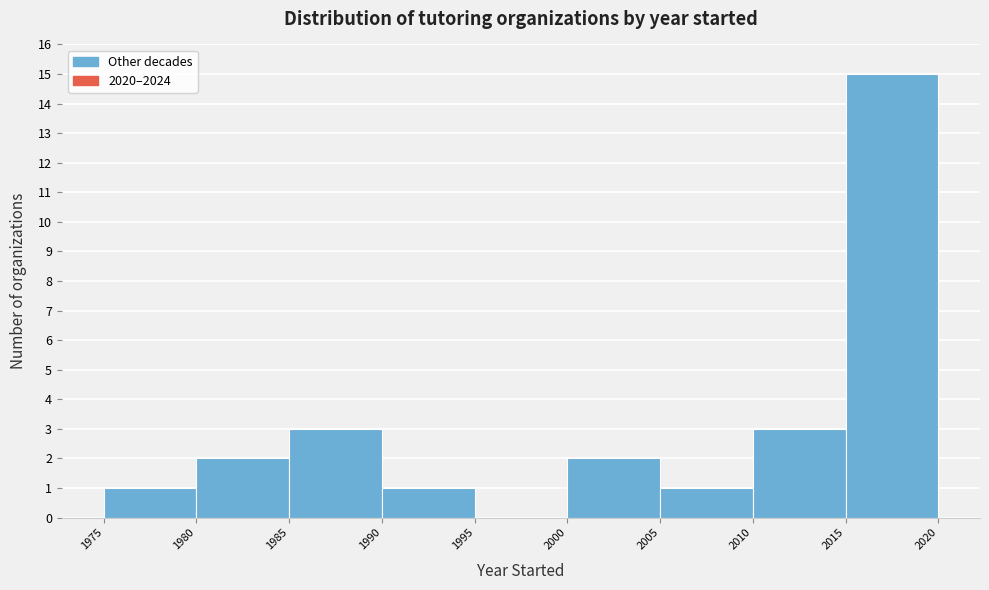

Reading left to right, transcribe this chart: for each bar, give the range it covers on the x-axis and its height. The values are not printed on the chart, so give them approximately, as read against the axis.

1975 to 1980: 1
1980 to 1985: 2
1985 to 1990: 3
1990 to 1995: 1
1995 to 2000: 0
2000 to 2005: 2
2005 to 2010: 1
2010 to 2015: 3
2015 to 2020: 15